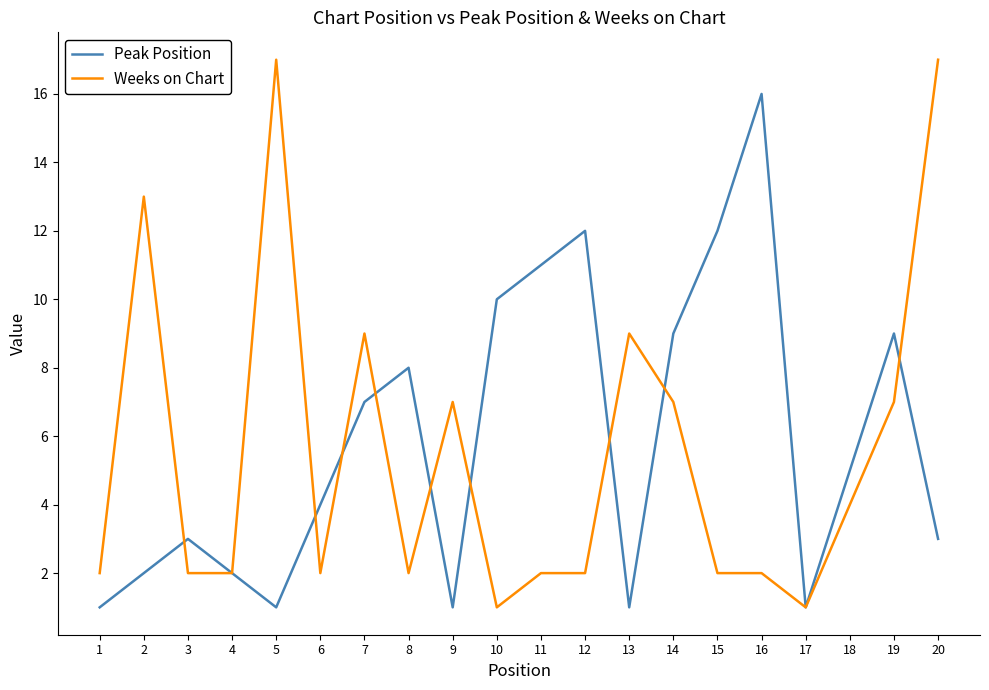

Is the value of Peak Position at 16 greater than the value of Weeks on Chart at 5?

No